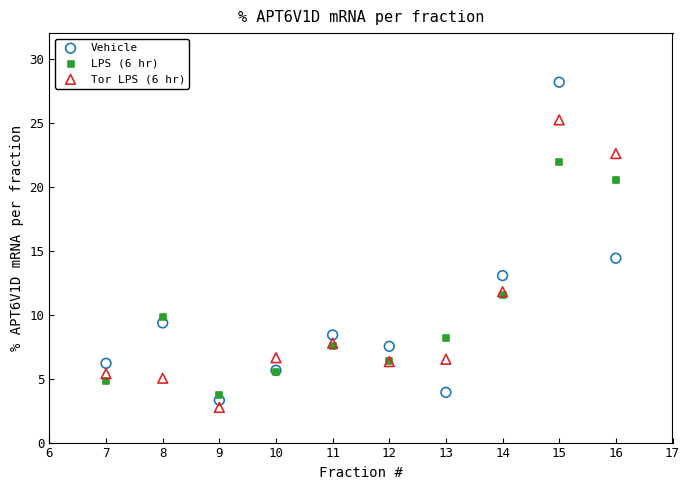

What are all the series names shown in the legend?

Vehicle, LPS (6 hr), Tor LPS (6 hr)